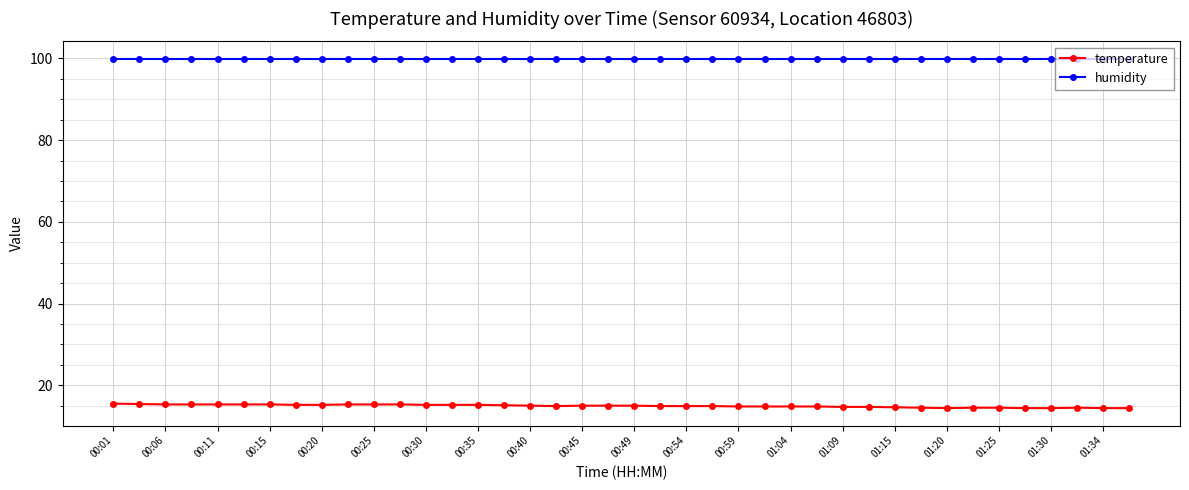

What is the average value of the temperature series?

14.9